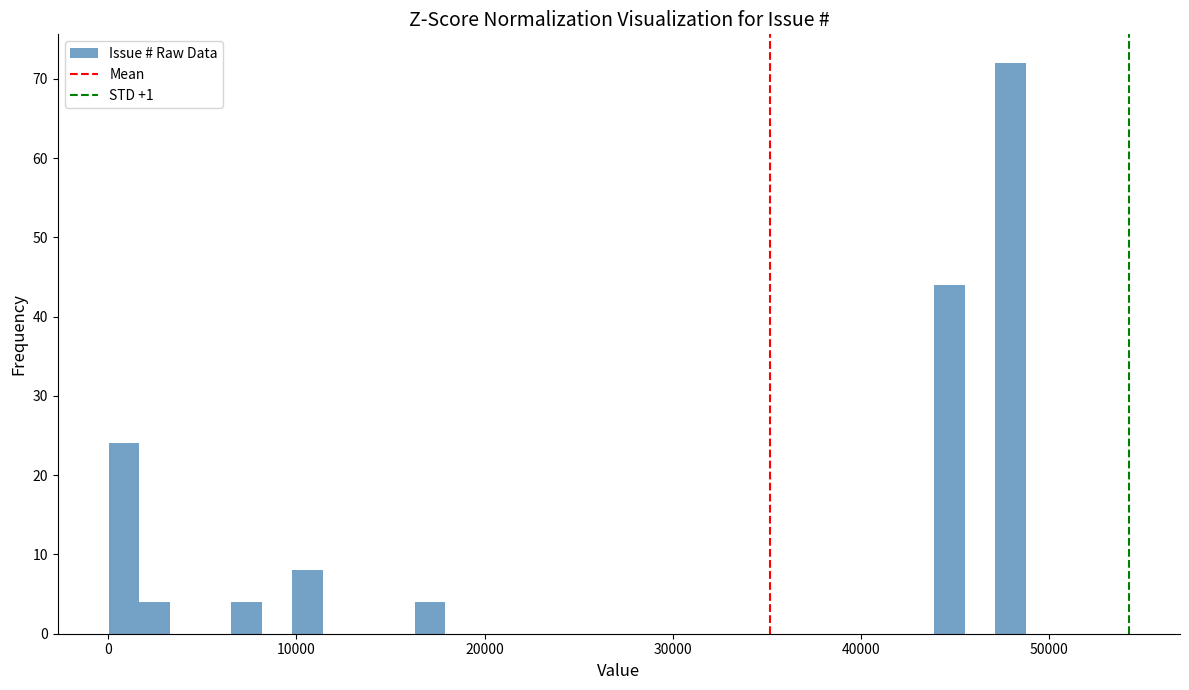

Read against the x-axis, roughly where is the centre of the tallest bar?

48000